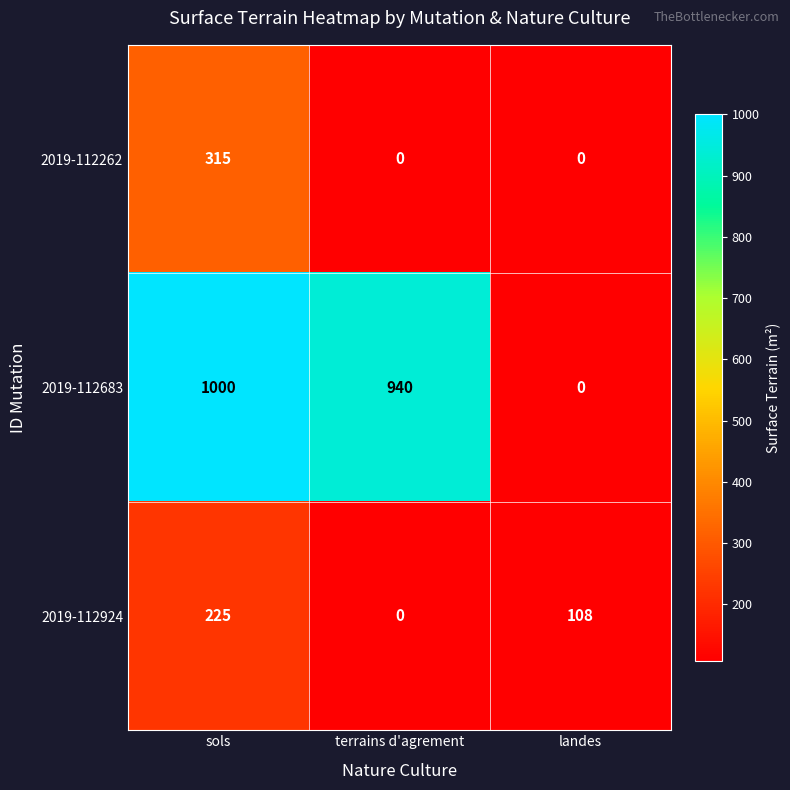

At which category does the chart reach its peak across all series?

sols